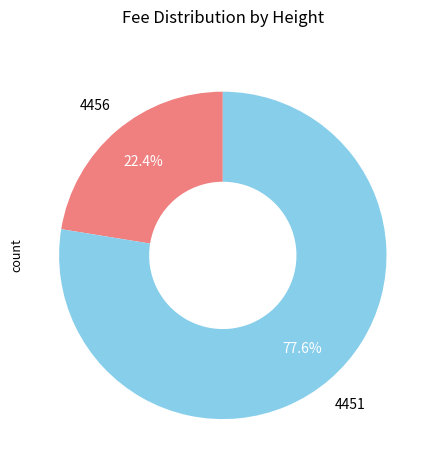

How many slices are in this pie chart?

2